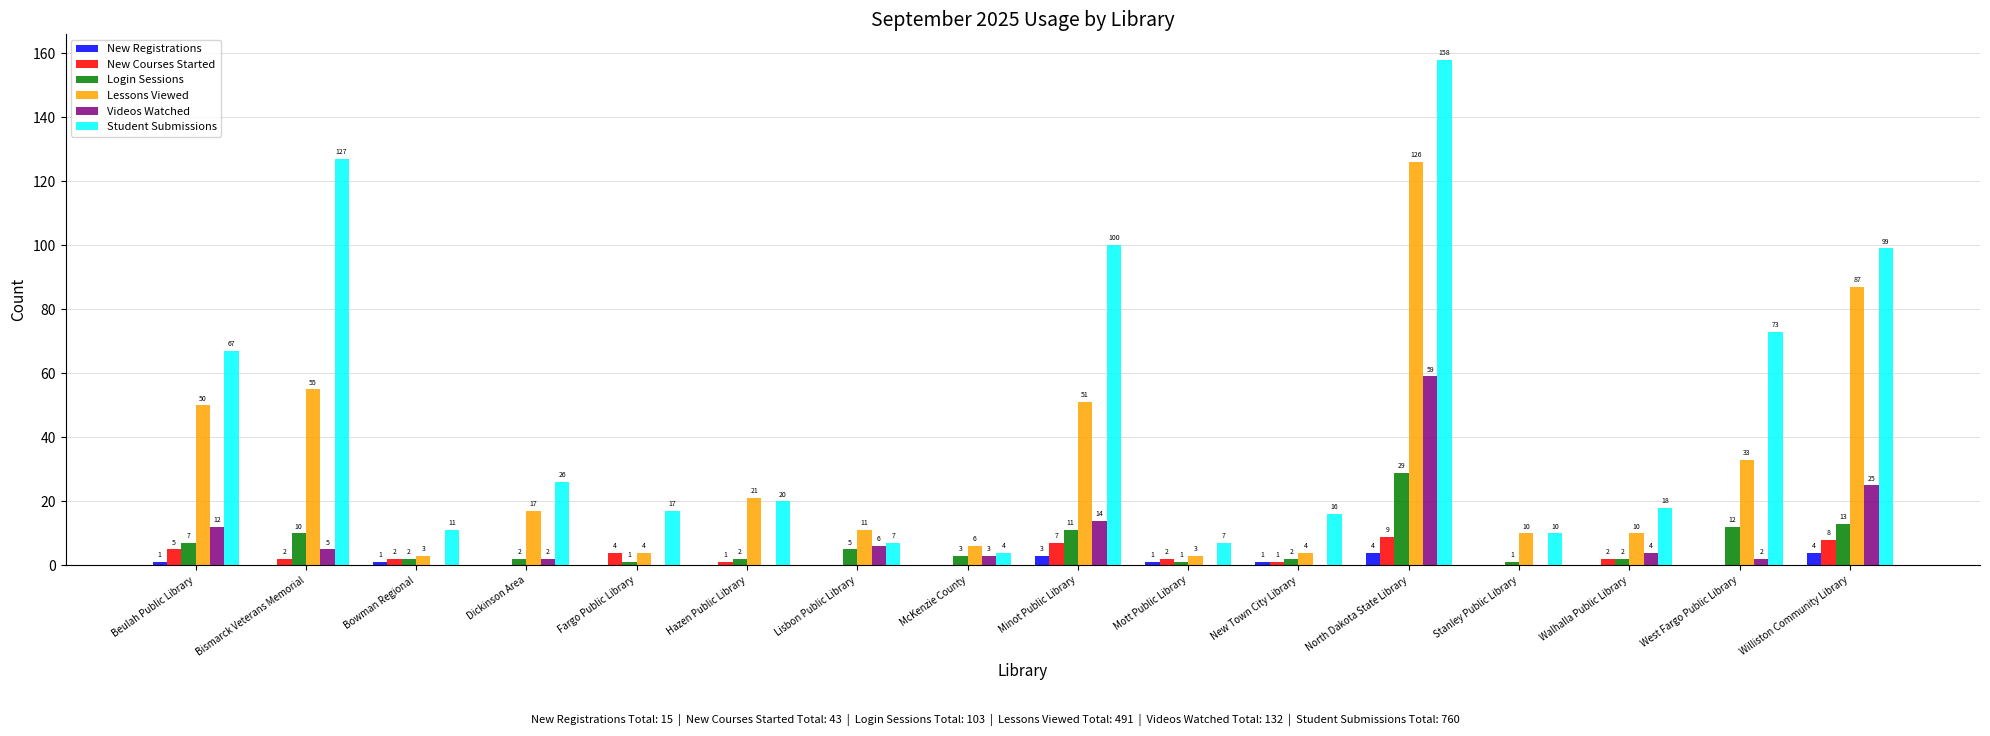

Is it true that Login Sessions equals 10 at Bismarck Veterans Memorial?

True